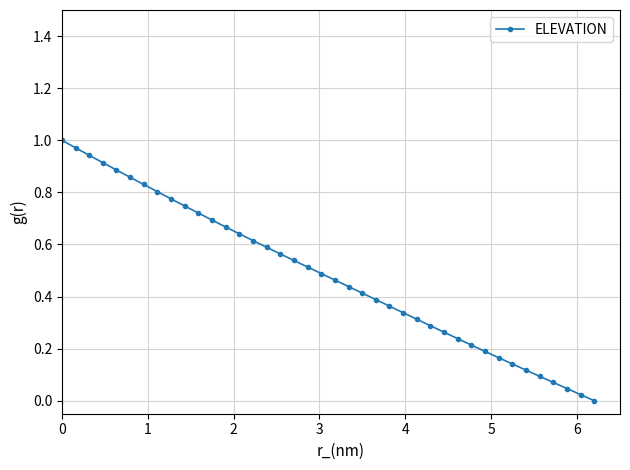

What is the sum of all values?

19.3